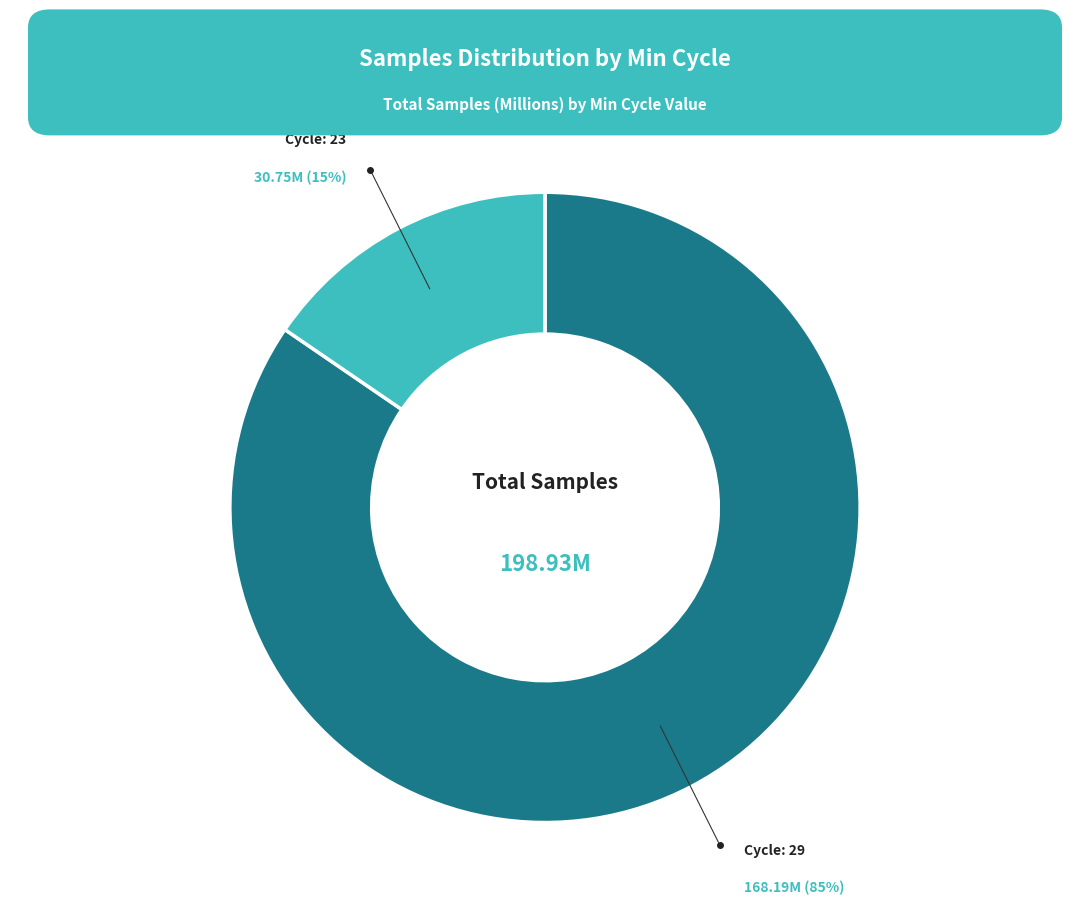

Is there a majority slice in this chart?

Yes